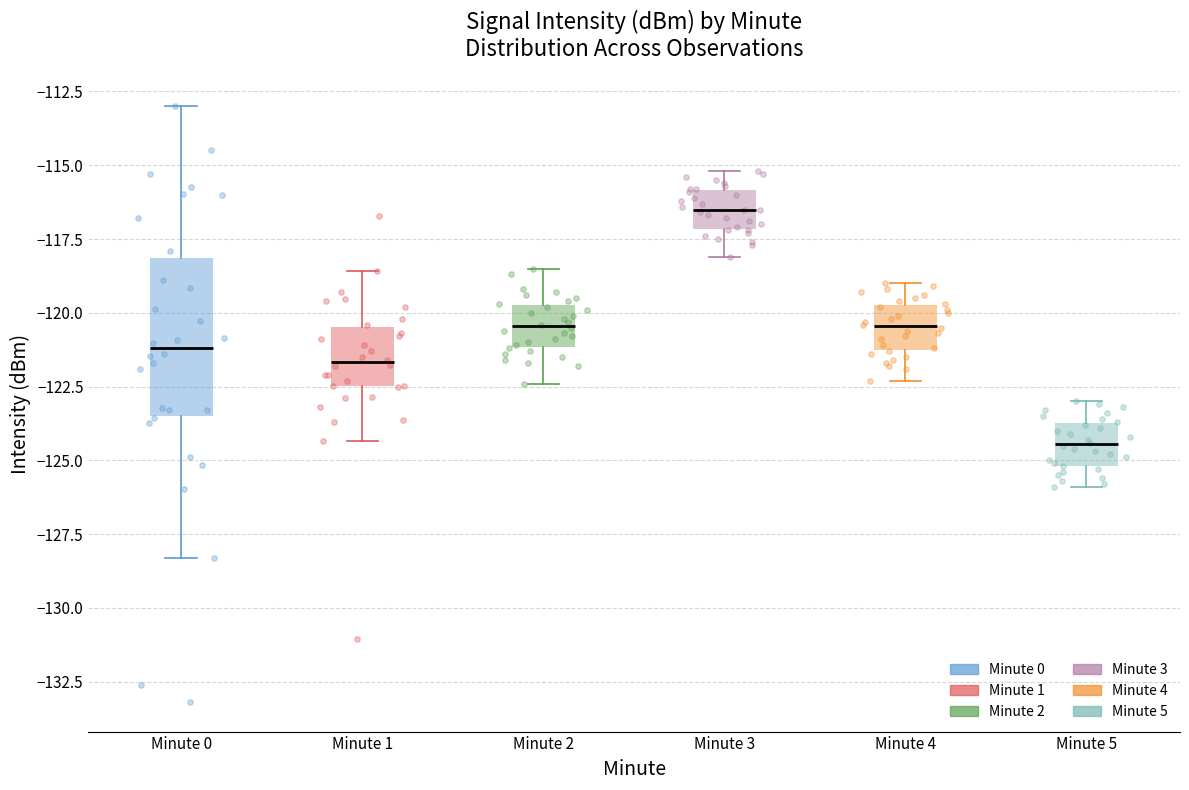

Comparing the boxes themselves (not the whiskers), which one is the tallest?

Minute 0